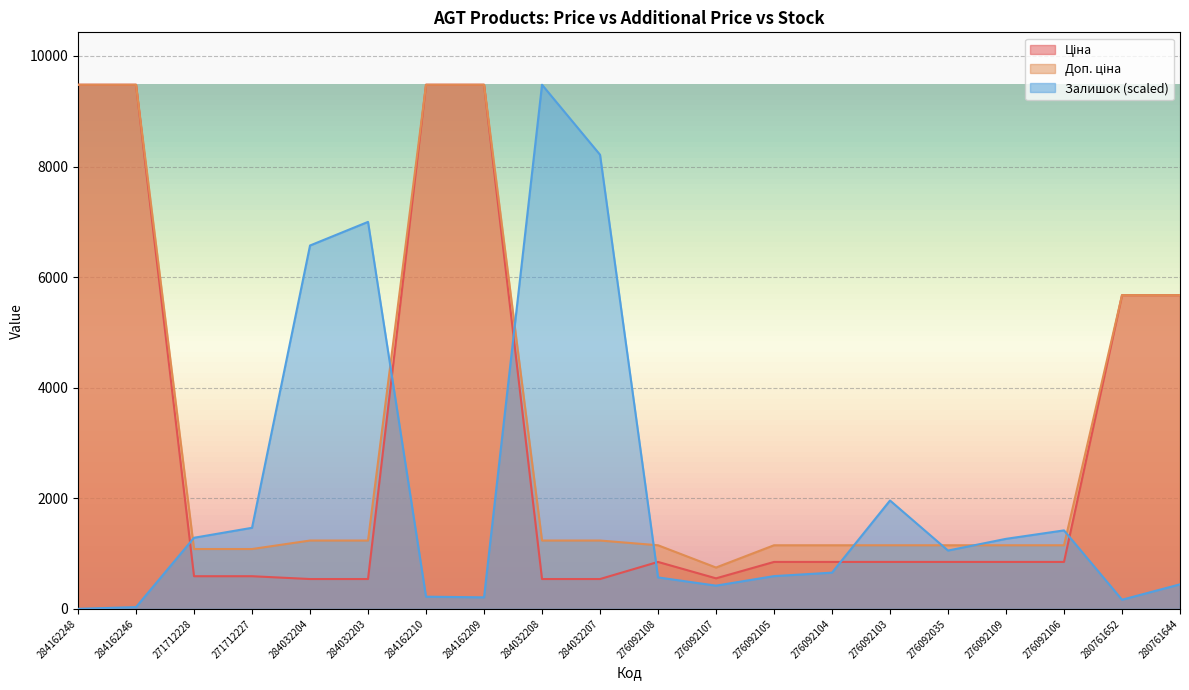

True or false: Доп. ціна has a value of 567.0 at 284032204.

False